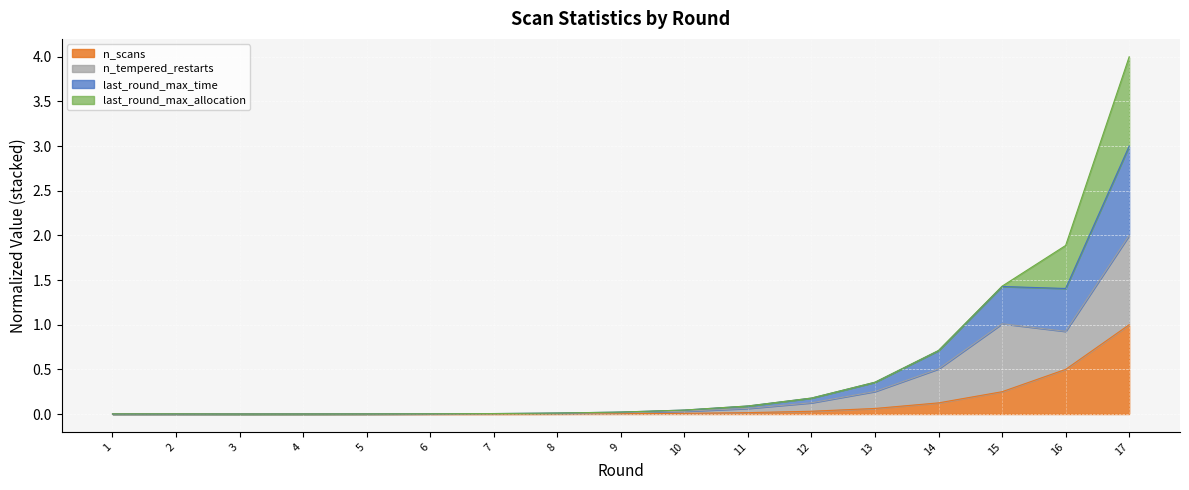

At which category does the chart reach its peak across all series?

17